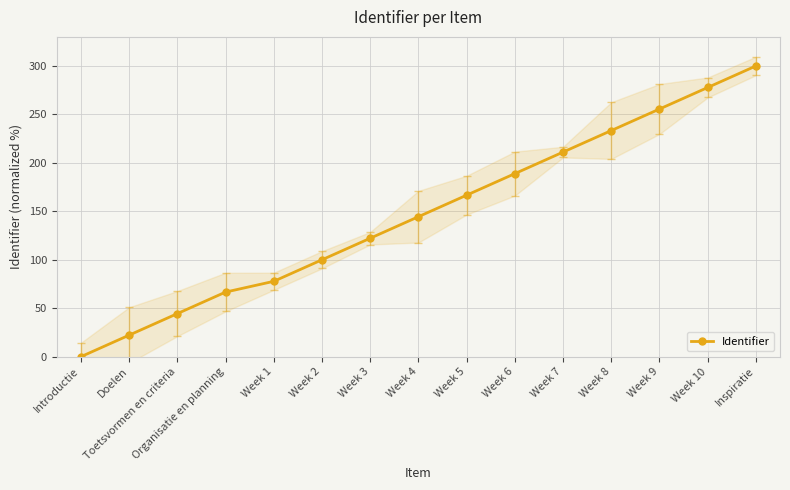

Which has a higher value, Week 3 or Introductie?

Week 3